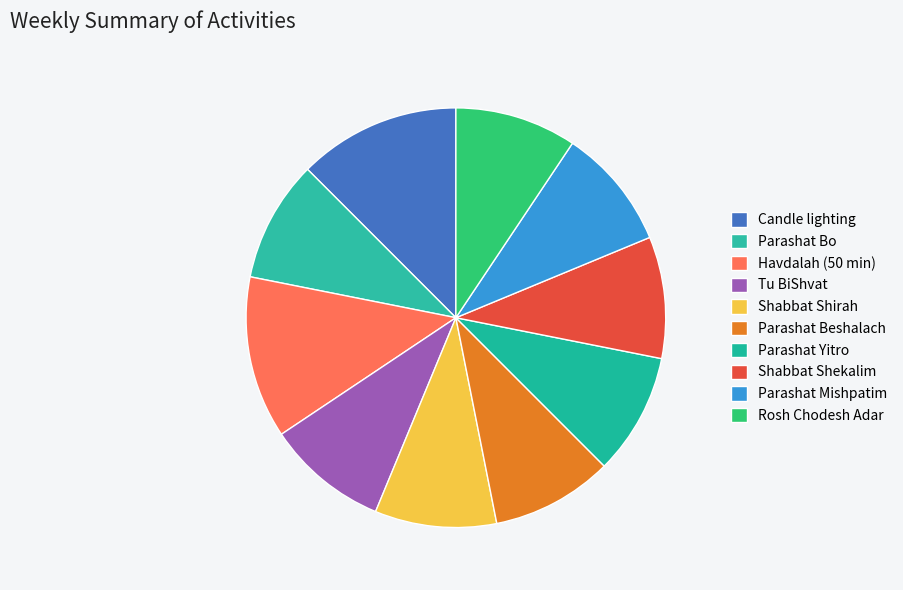

Between Havdalah (50 min) and Parashat Beshalach, which is larger?

Havdalah (50 min)